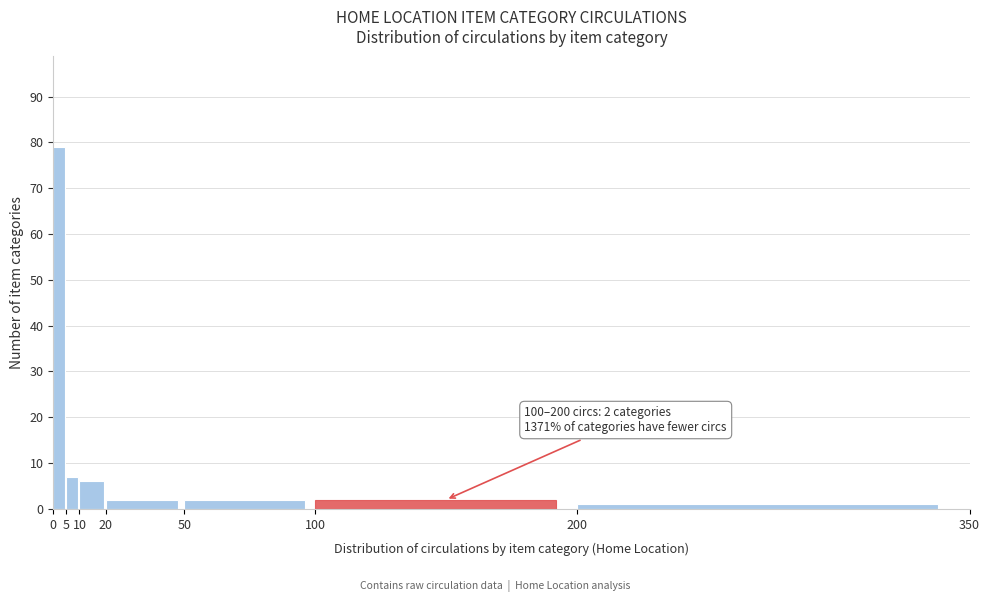

Over which range of the x-axis is the bar tallest?

0 to 5